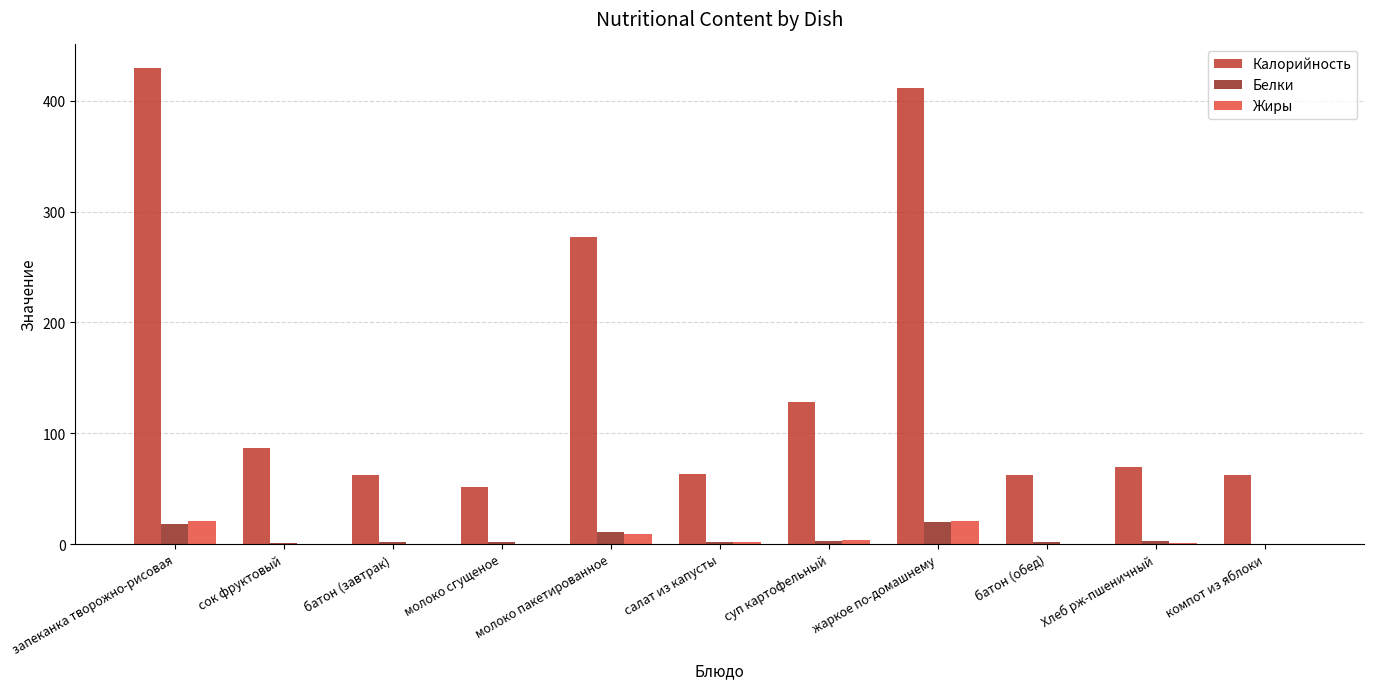

What is the sum of all Жиры values?

57.6